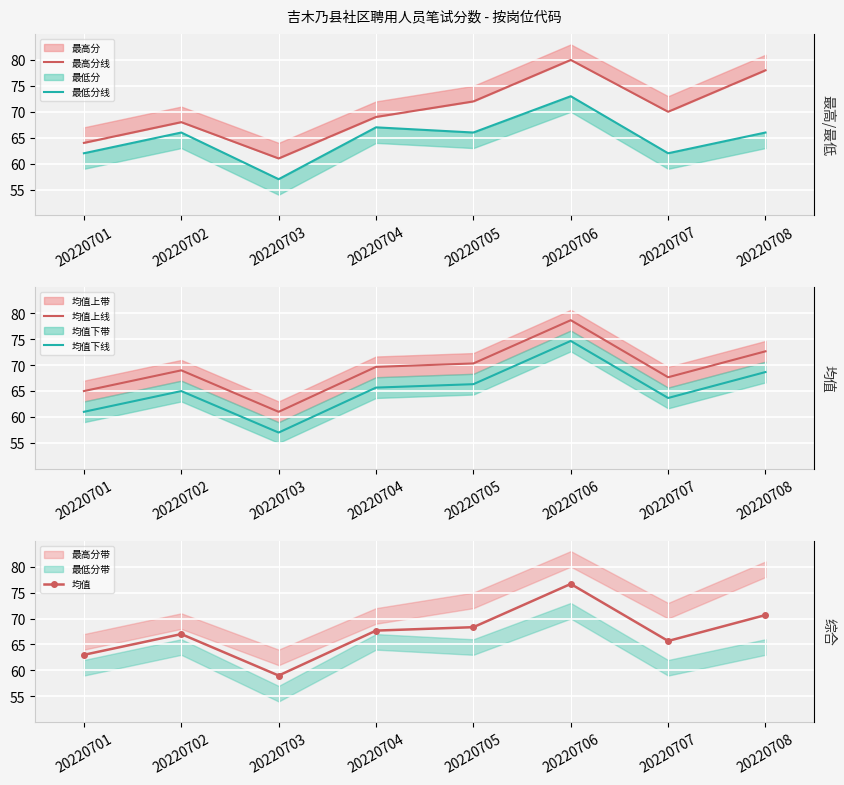

At which category is the sum across all series the highest?

20220706